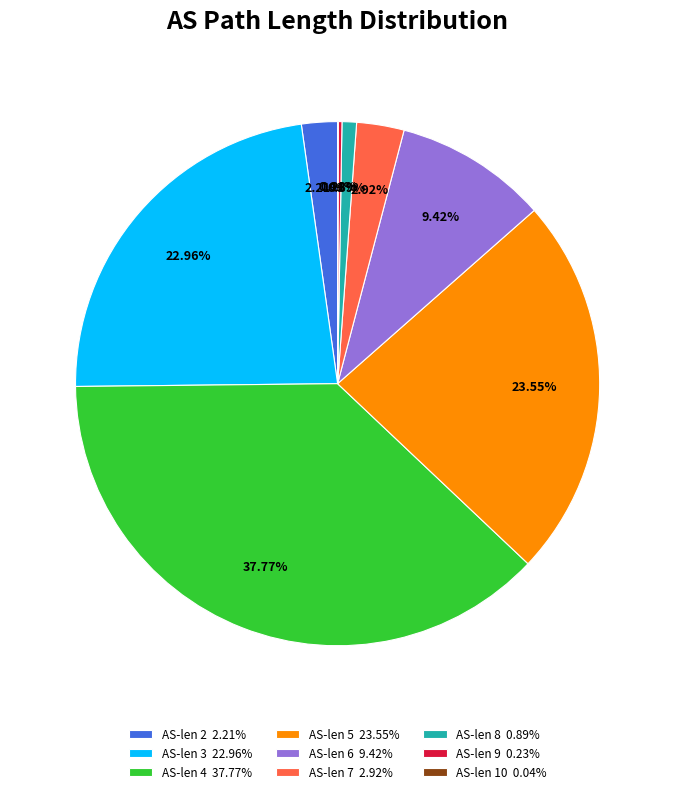

Between AS-len 2 2.21% and AS-len 7 2.92%, which is larger?

AS-len 7 2.92%